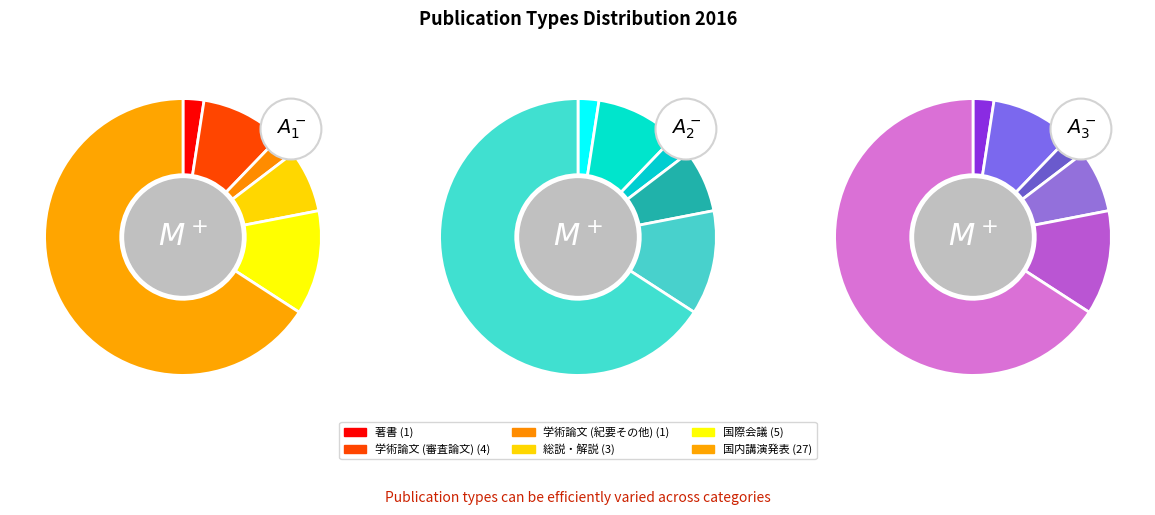

Count the number of slices in the pie.

6